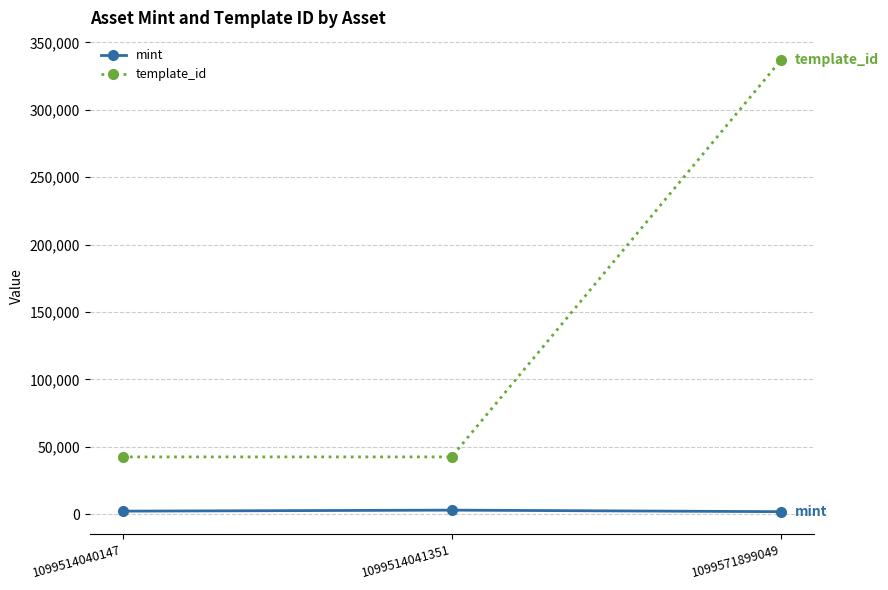

Count the mint values in the range 1778 to 2917.

3